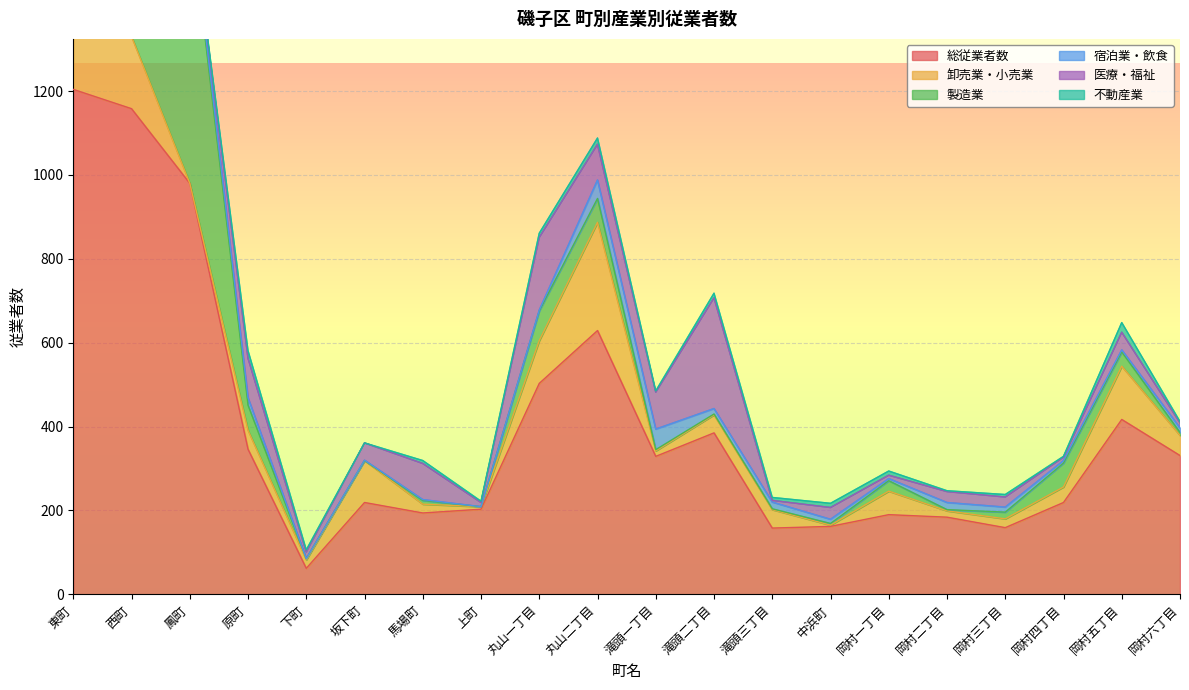

Reading left to right, list all the values displayed in this chart.

総従業者数: 1204	1158	980	346	62	219	194	203	503	629	329	385	158	162	190	184	159	219	417	331
卸売業・小売業: 399	172	0	45	20	100	21	6	102	258	13	43	44	3	56	15	21	37	127	48
製造業: 37	16	659	60	3	0	9	0	71	57	3	2	2	4	25	3	16	57	34	7
宿泊業・飲食: 59	256	18	18	0	1	2	0	2	44	49	13	16	10	5	17	12	6	5	11
医療・福祉: 171	151	0	94	16	41	86	10	173	85	88	264	4	28	8	26	24	8	42	12
不動産業: 53	46	0	18	5	0	7	3	10	15	3	11	7	10	10	2	6	2	23	3